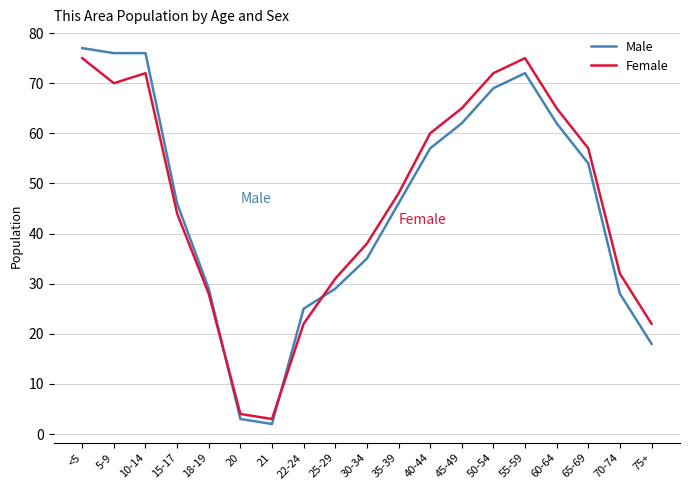

Which label corresponds to the smallest value in the chart?

21